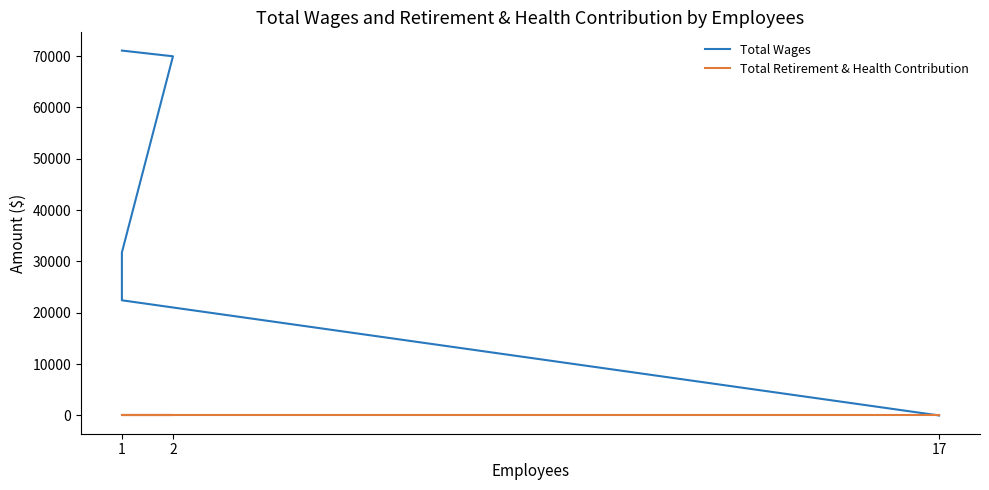

What position from the right is 1?

5